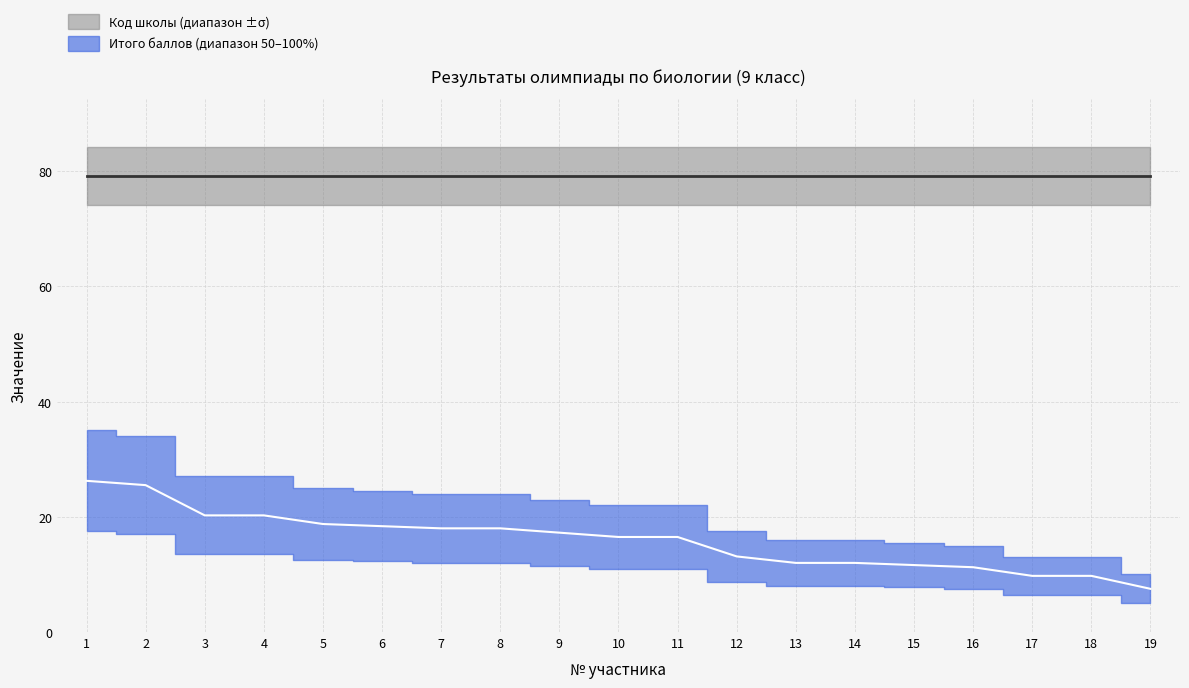

What is the value of the 13th point from the left?

12.0